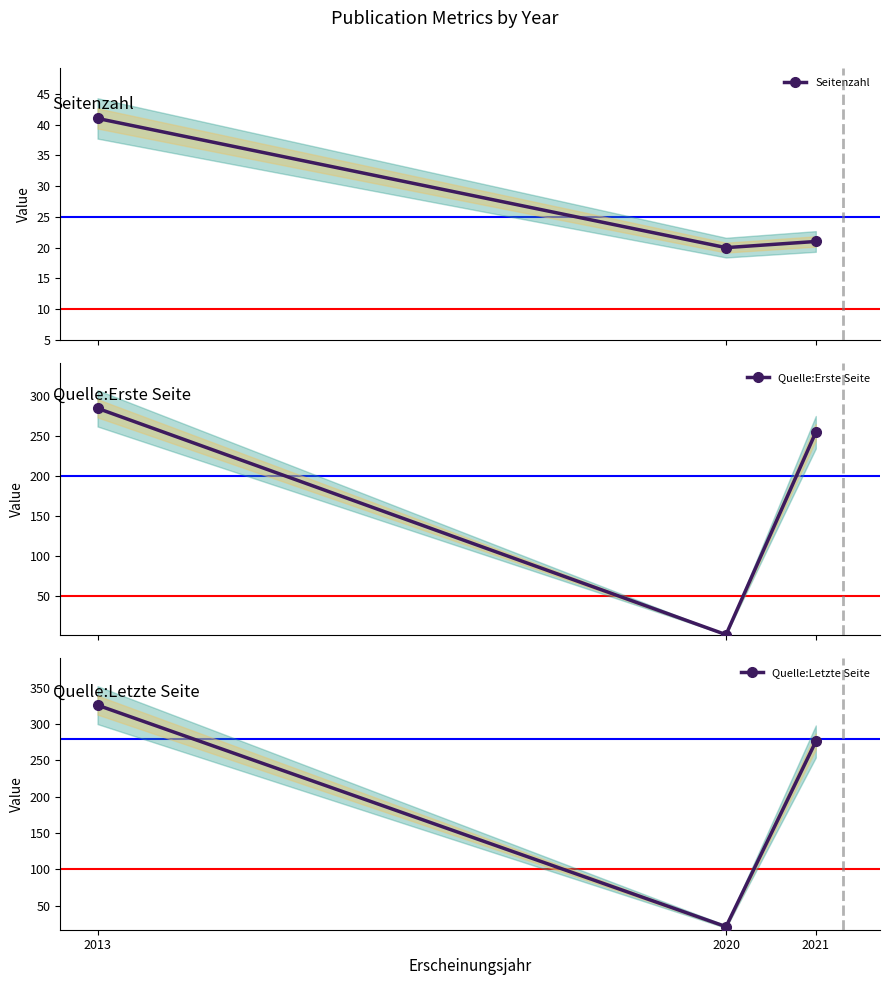

What is the difference between the Quelle:Erste Seite values at 2013 and 2021?

30